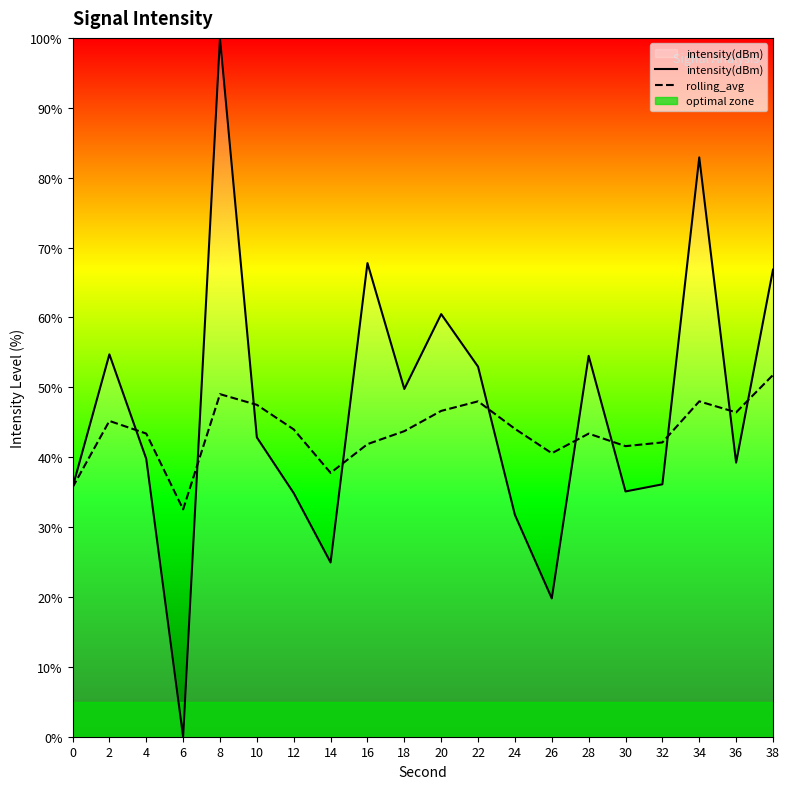

What is the difference between the maximum and second lowest values in the rolling_avg series?

16.1